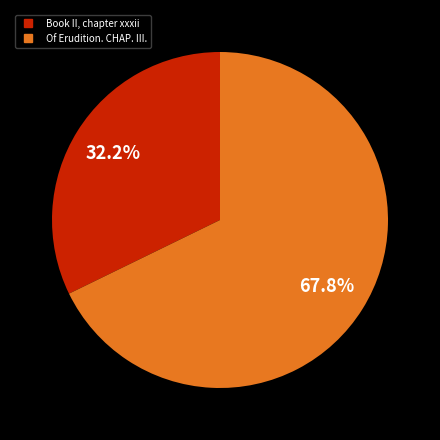

Which has a higher value, Book II, chapter xxxii or Of Erudition. CHAP. III.?

Of Erudition. CHAP. III.